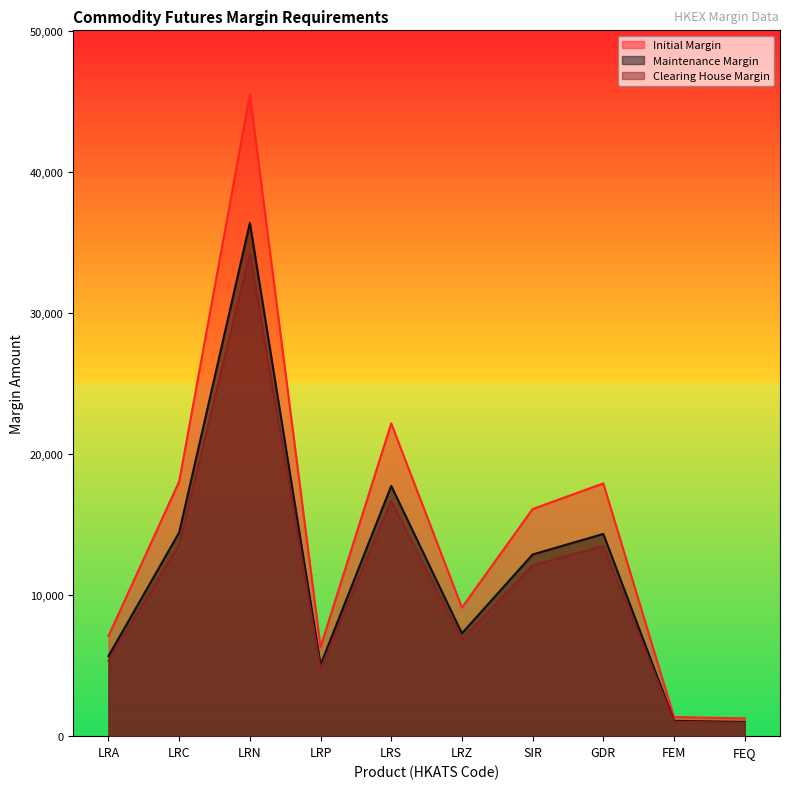

In Initial Margin, how many points are higher than both neighbors (excluding endpoints)?

3